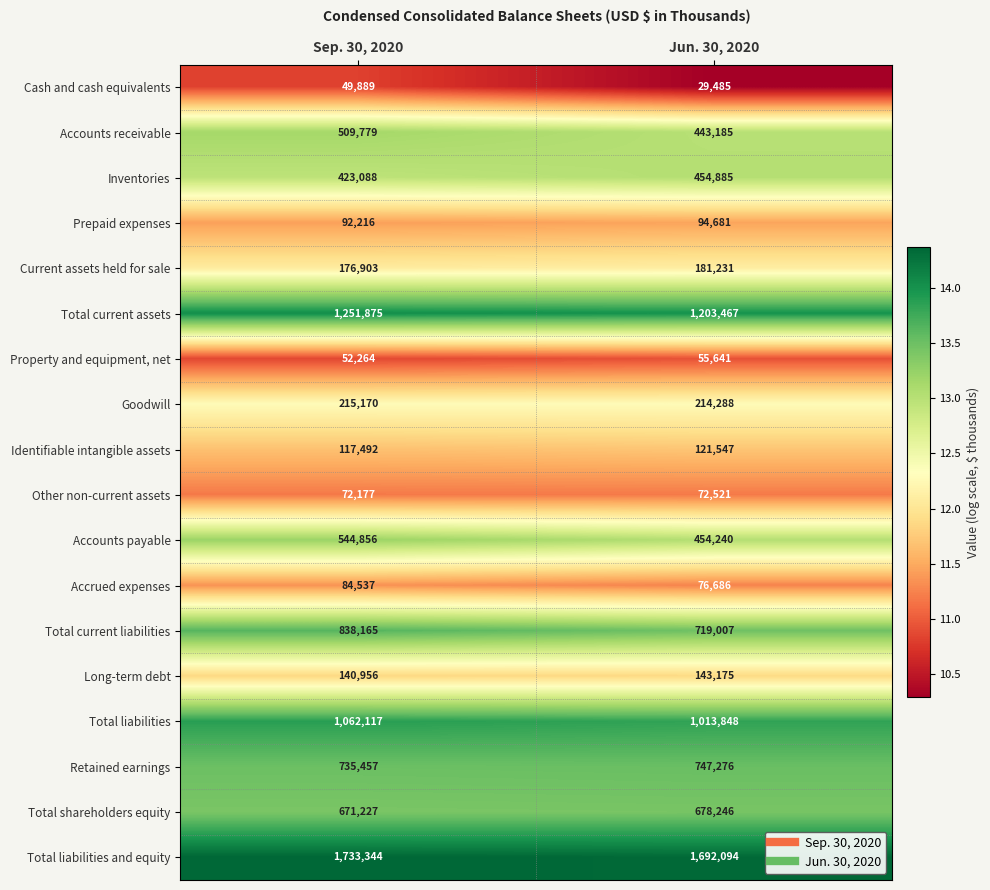

Rank the series by their maximum value, from lowest to highest.

Cash and cash equivalents, Property and equipment, net, Other non-current assets, Accrued expenses, Prepaid expenses, Identifiable intangible assets, Long-term debt, Current assets held for sale, Goodwill, Inventories, Accounts receivable, Accounts payable, Total shareholders equity, Retained earnings, Total current liabilities, Total liabilities, Total current assets, Total liabilities and equity